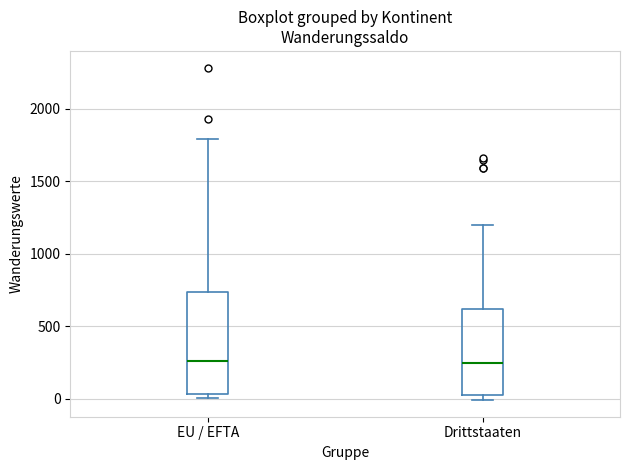

Reading left to right, transcribe this box plot: for each box, give where its median line is, the range the box spans, and where its two whiskers end, as read against the y-axis. The values are not printed on the chart, so give them approximately, as read against the axis.

EU / EFTA: median 250, box 50 to 750, whiskers 0 to 1800
Drittstaaten: median 250, box 0 to 600, whiskers 0 (just below the box's lower edge) to 1200